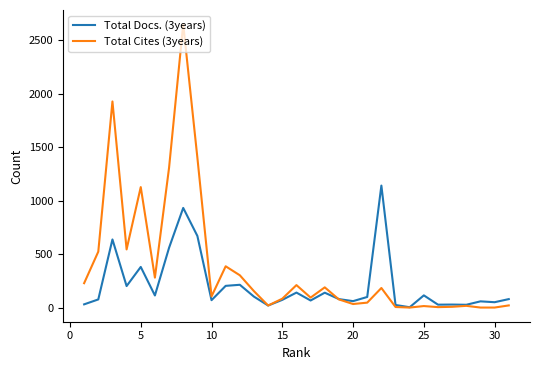

What is the greatest value displayed?

2651